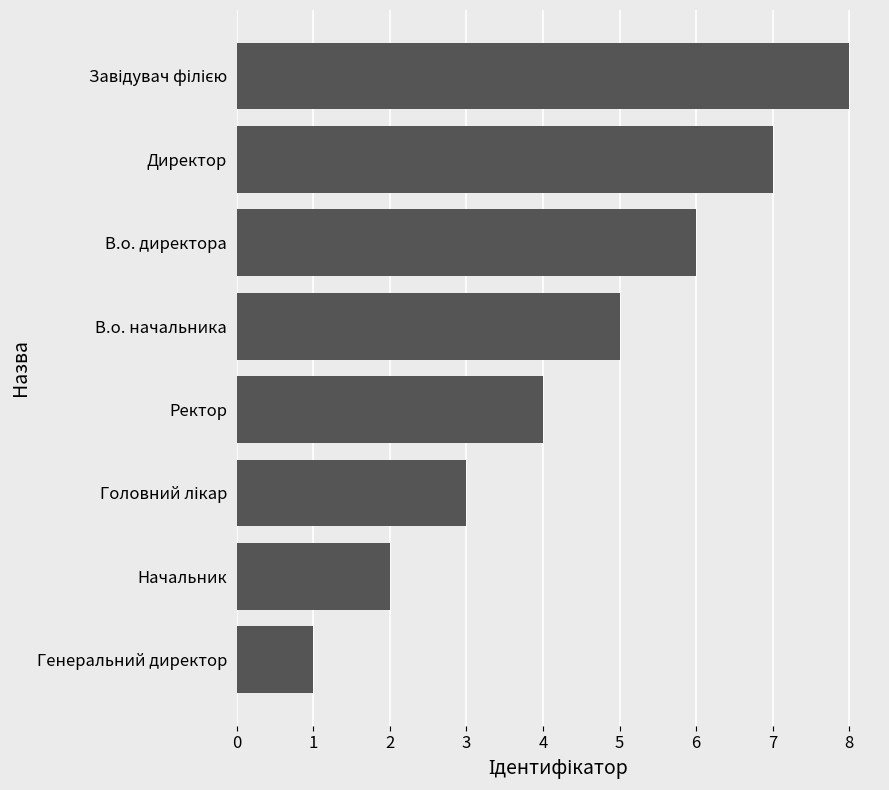

What is the smallest value displayed?

1